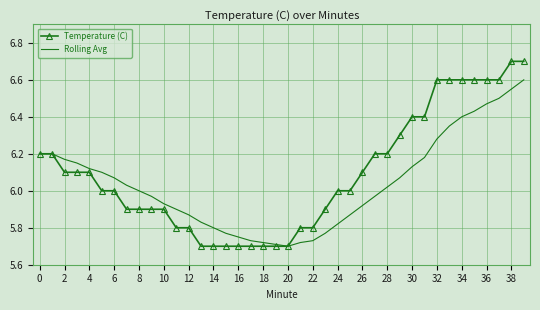

What is the highest value of the Rolling Avg series?

6.6